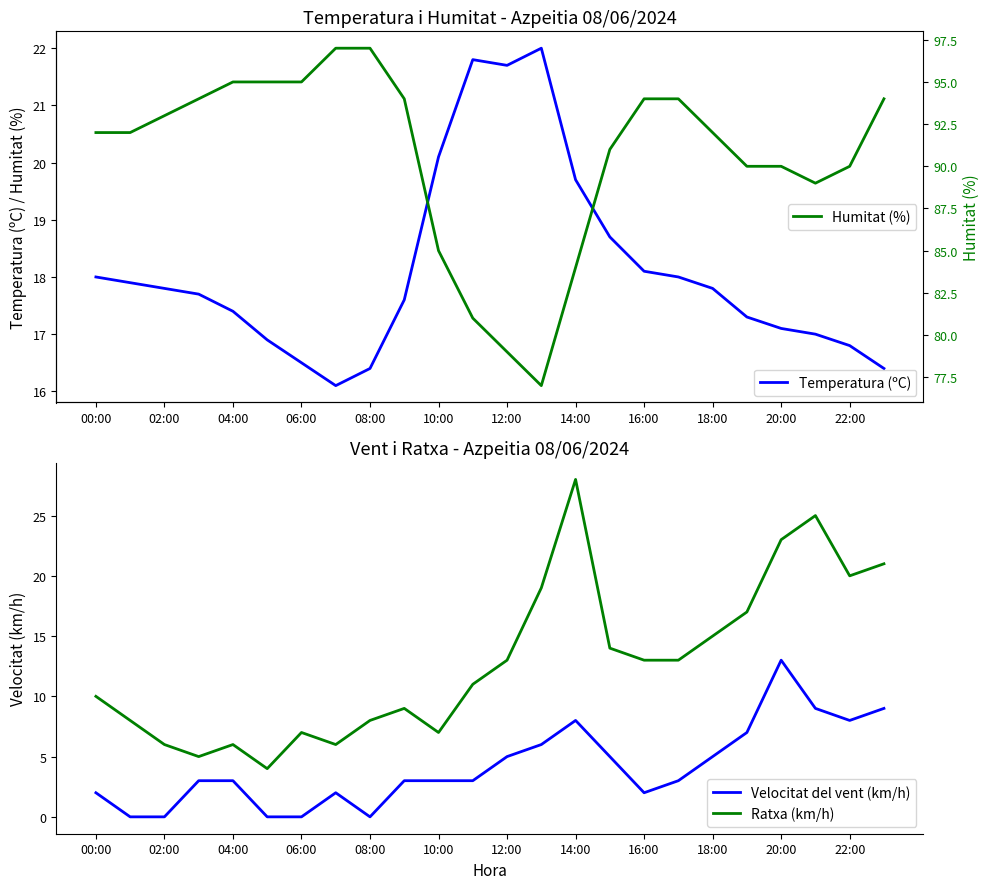

Which series ends up on top after the final intersection of Temperatura (ºC) and Ratxa (km/h)?

Ratxa (km/h)